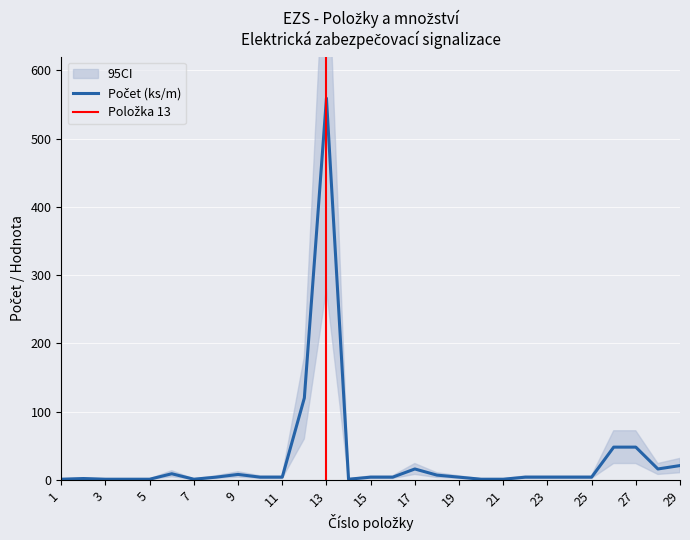

The value of Počet (ks/m) at 26 is 15. True or false?

False